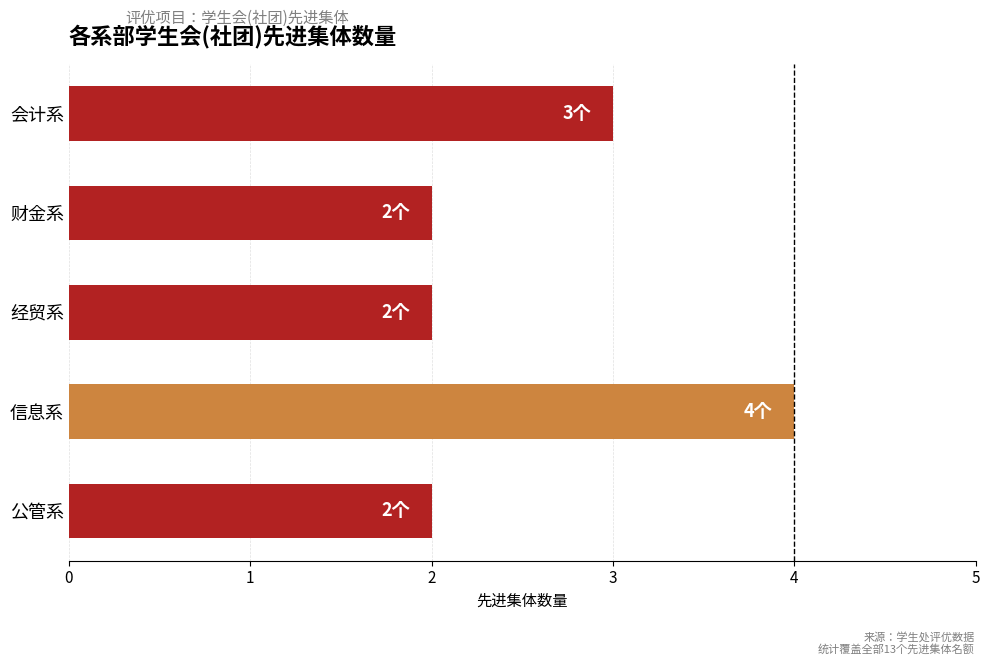

The value at 财金系 is 1. True or false?

False